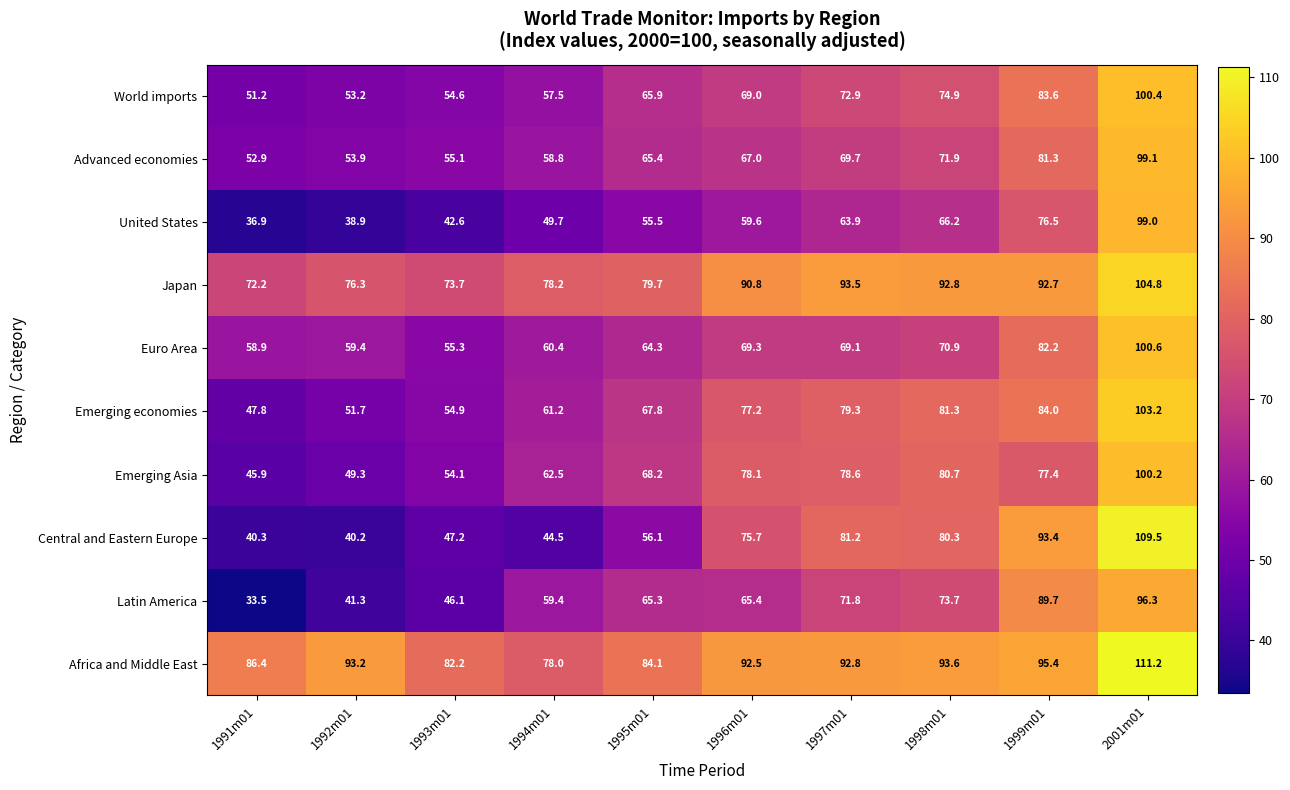

What is the minimum value shown in the chart?

33.5